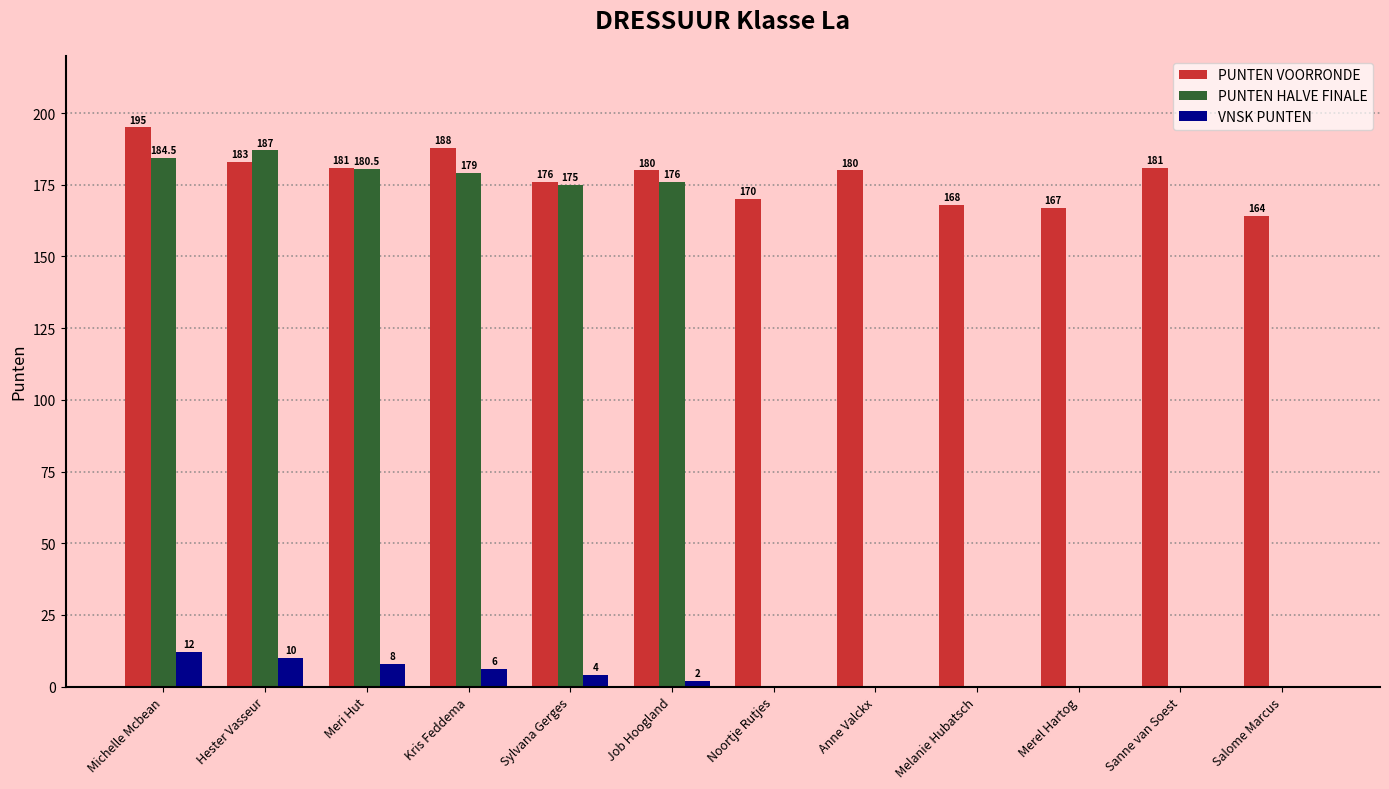

At which label does VNSK PUNTEN first exceed 2?

Michelle Mcbean